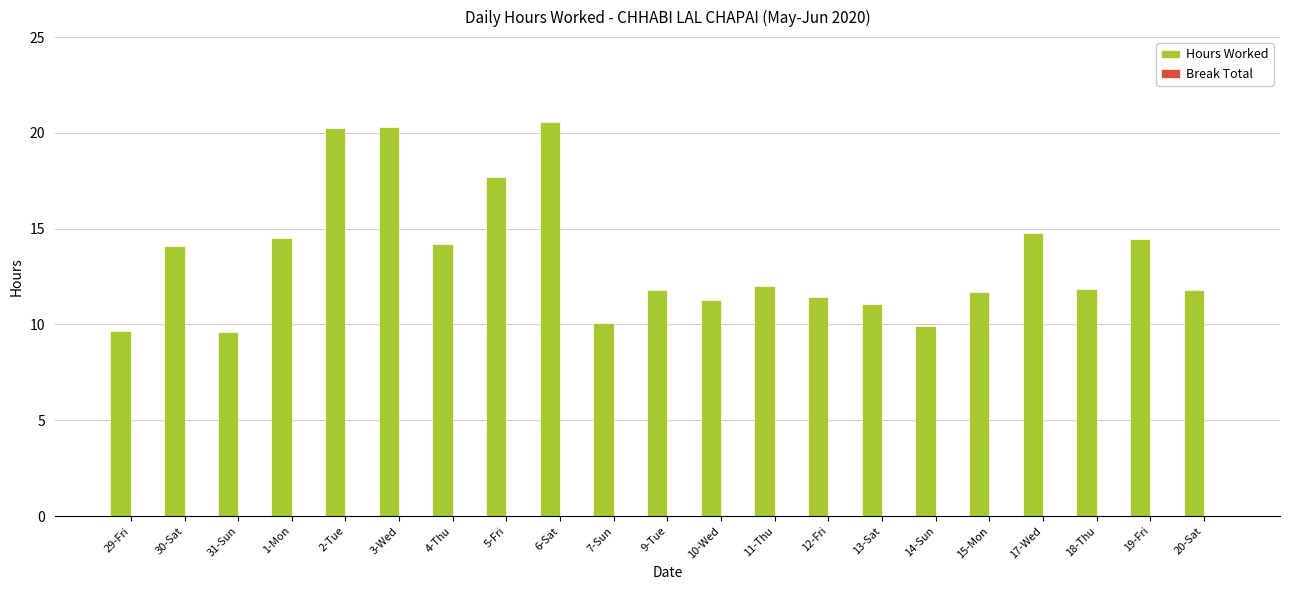

What is the label of the 6th bar from the right?

14-Sun